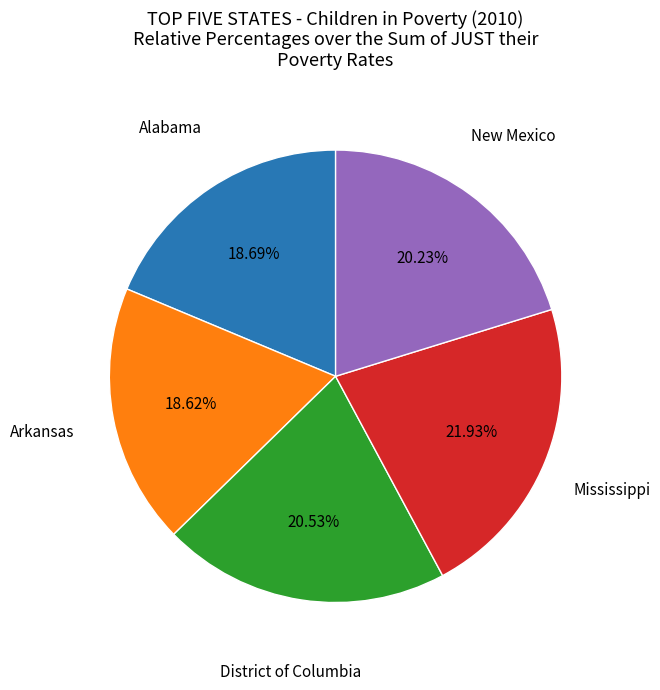

Is there a majority slice in this chart?

No